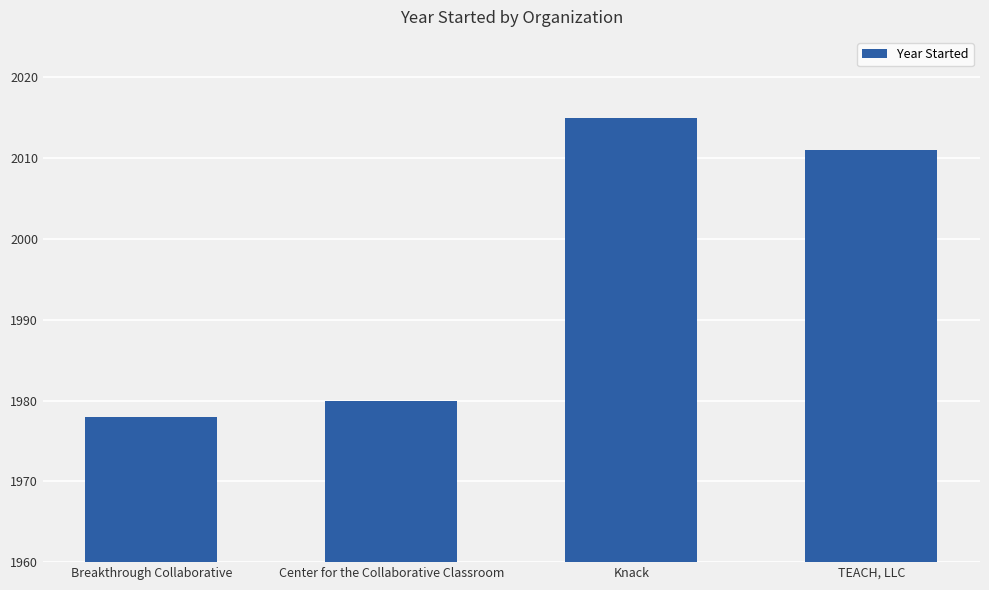

Between Center for the Collaborative Classroom and Breakthrough Collaborative, which is larger?

Center for the Collaborative Classroom